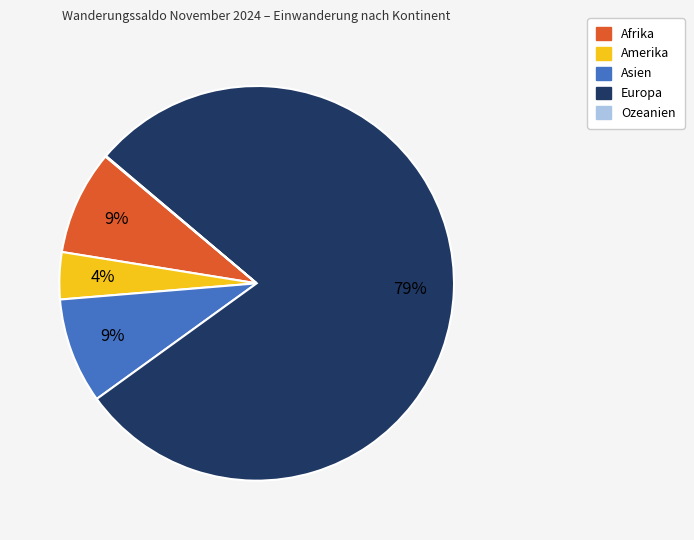

What is the ratio of the value at Afrika to the value at Asien?

1.0